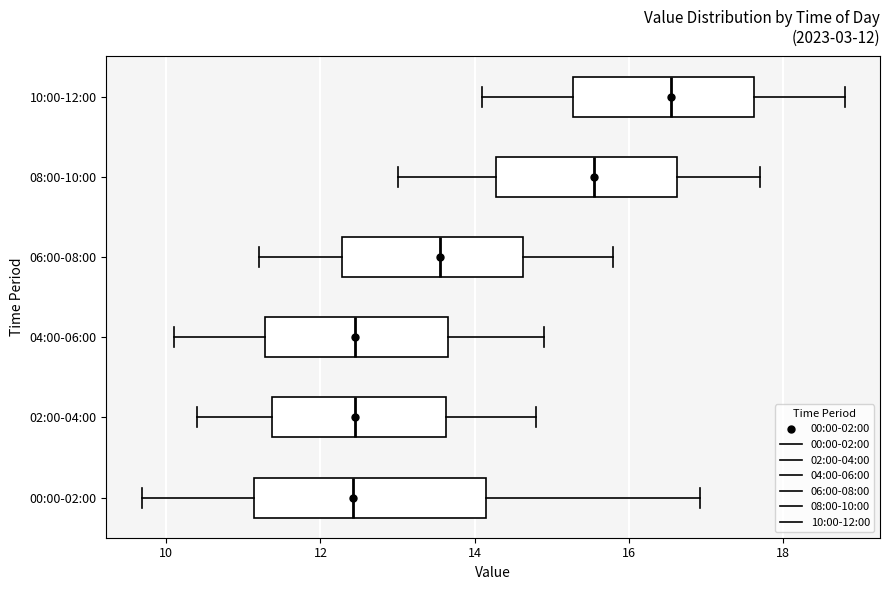

Which box is the widest, from its left edge to its right edge?

00:00-02:00